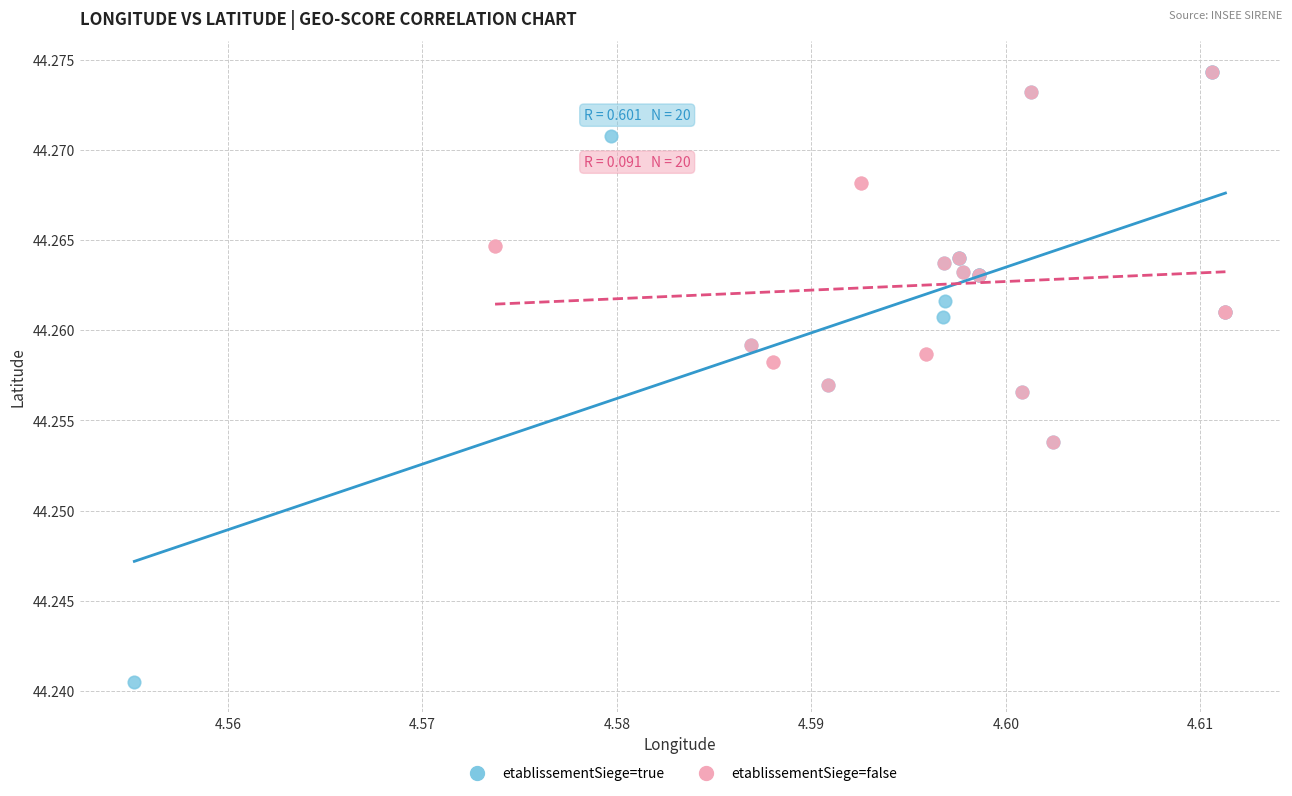

Which series has the widest spread of Y values?

etablissementSiege=true